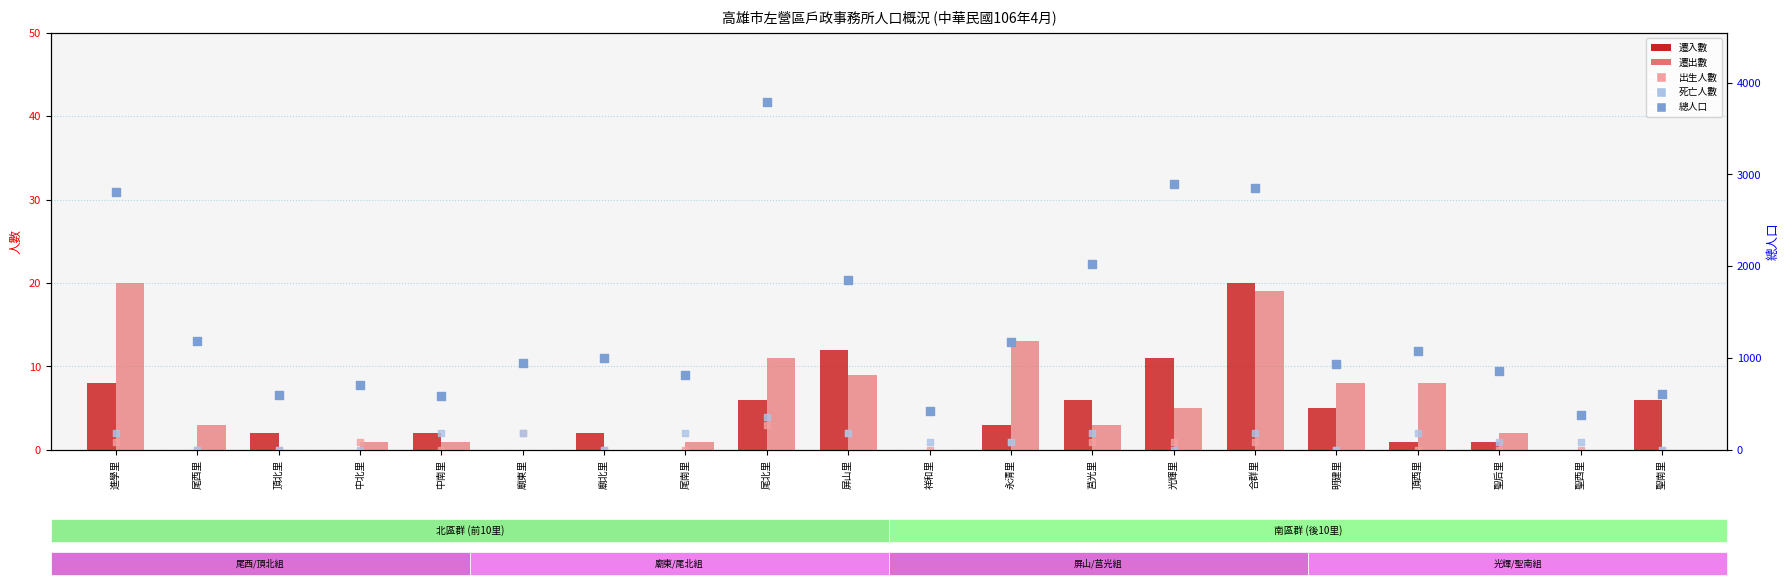

Which series contains the highest Y value?

總人口